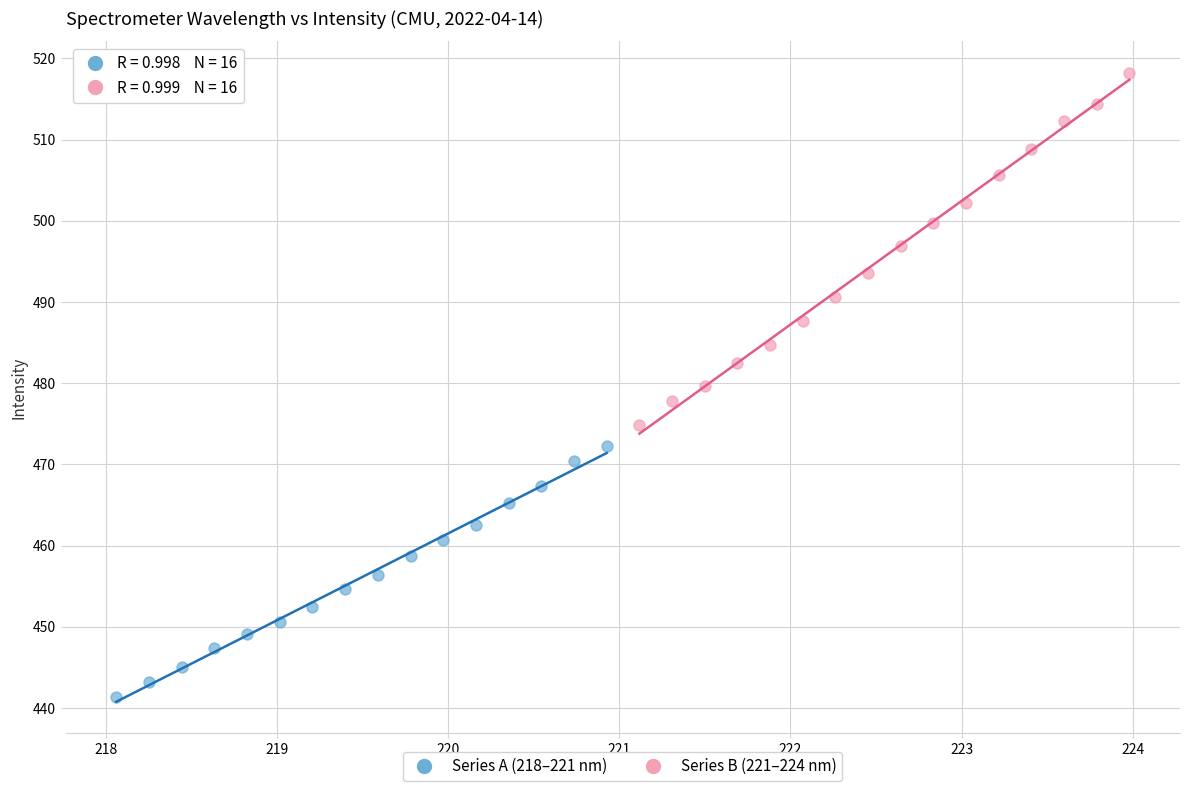

Which series contains the lowest Y value?

Series A (218–221 nm)